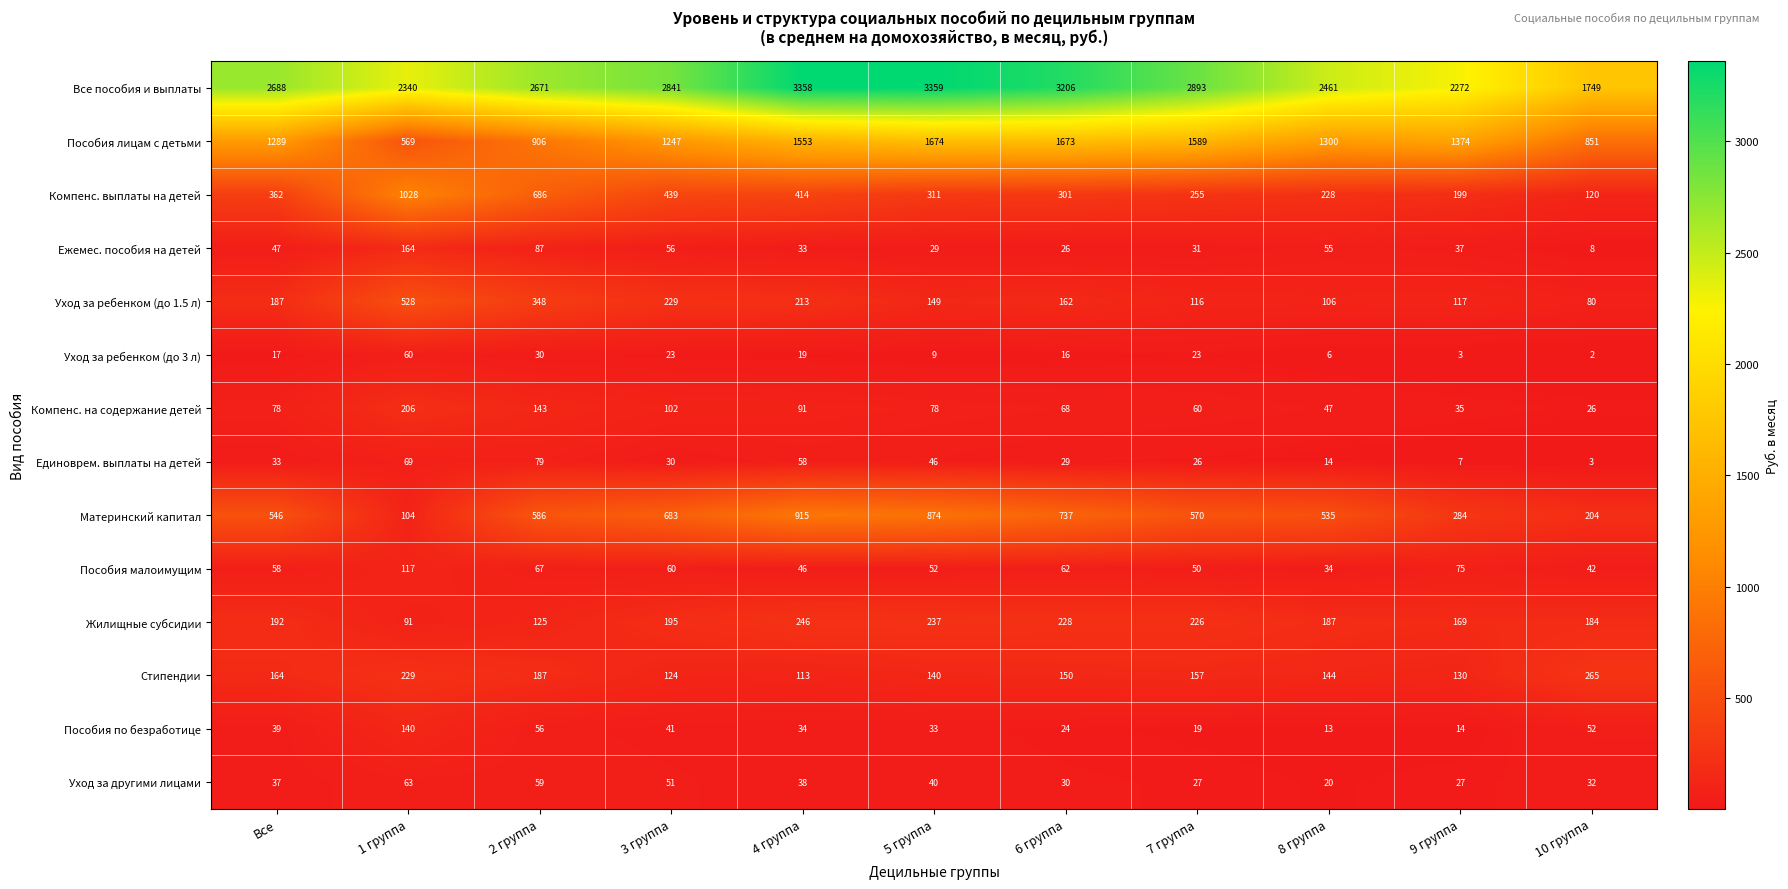

The value of Уход за другими лицами at 6 группа is 46. True or false?

False